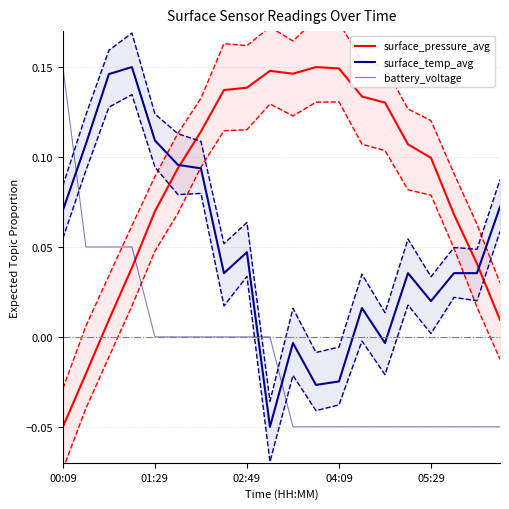

Rank the categories by battery_voltage value from lowest to highest.

10, 11, 12, 13, 14, 15, 16, 17, 18, 19, 05:29, 5, 6, 7, 8, 9, 01:29, 02:49, 04:09, 00:09